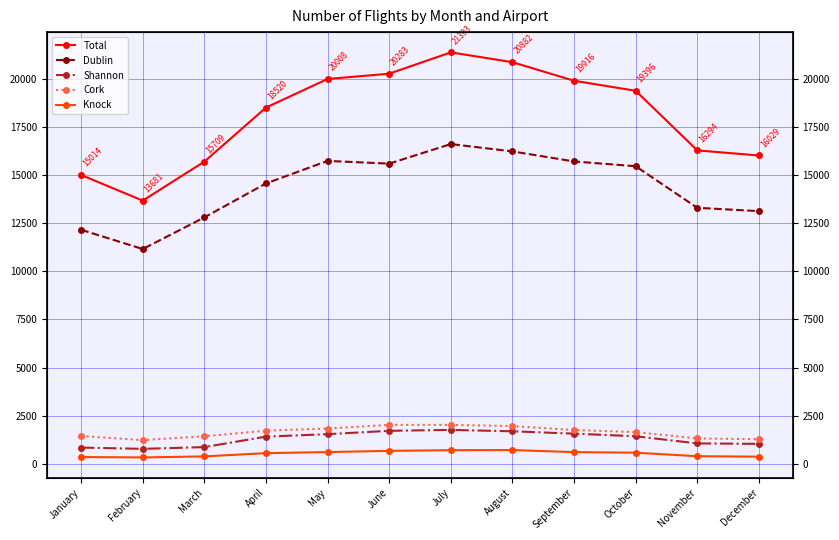

How many values in the Cork series exceed 1714?

5